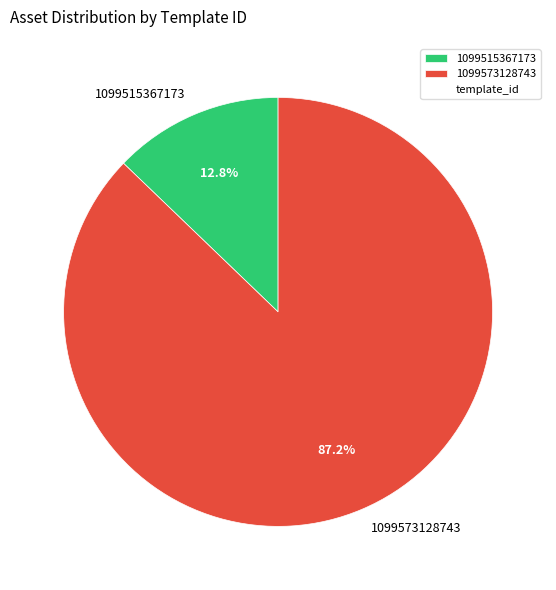

To the nearest percent, what is the difference between the 1099573128743 and 1099515367173 slice percentages?

74%